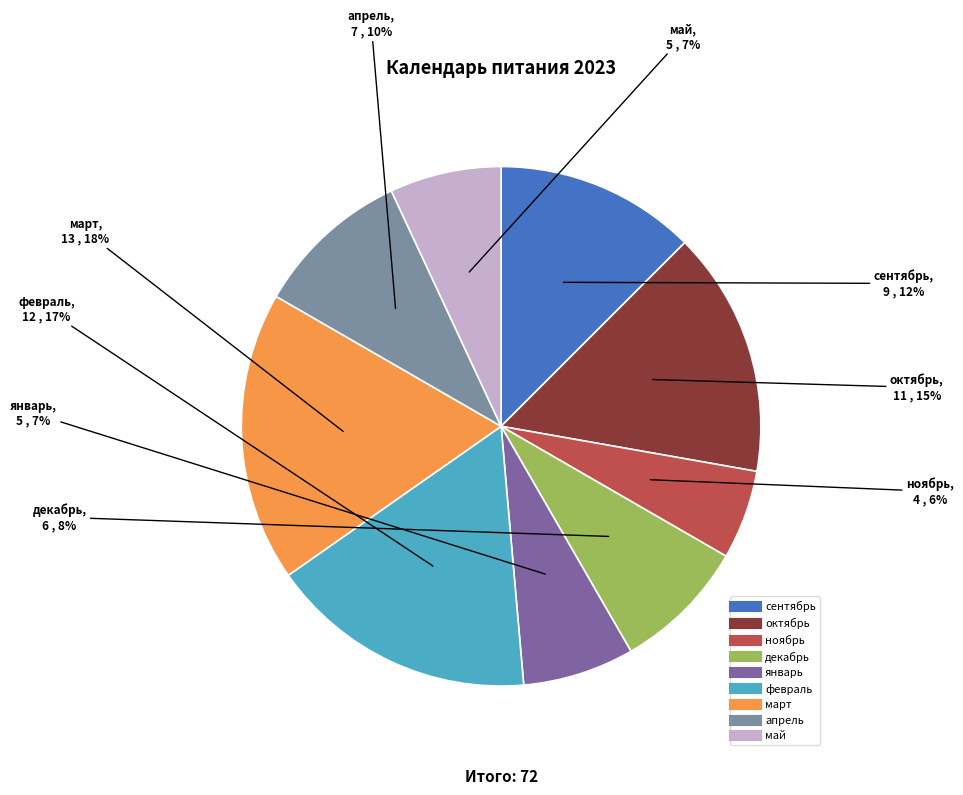

How many segments does this pie chart have?

9